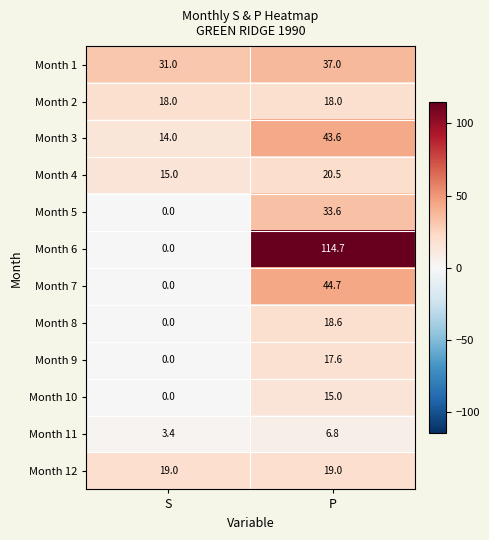

Reading left to right, list all the values displayed in this chart.

Month 1: 31.0	37.0
Month 2: 18.0	18.0
Month 3: 14.0	43.6
Month 4: 15.0	20.5
Month 5: 0.0	33.6
Month 6: 0.0	114.7
Month 7: 0.0	44.7
Month 8: 0.0	18.6
Month 9: 0.0	17.6
Month 10: 0.0	15.0
Month 11: 3.4	6.8
Month 12: 19.0	19.0